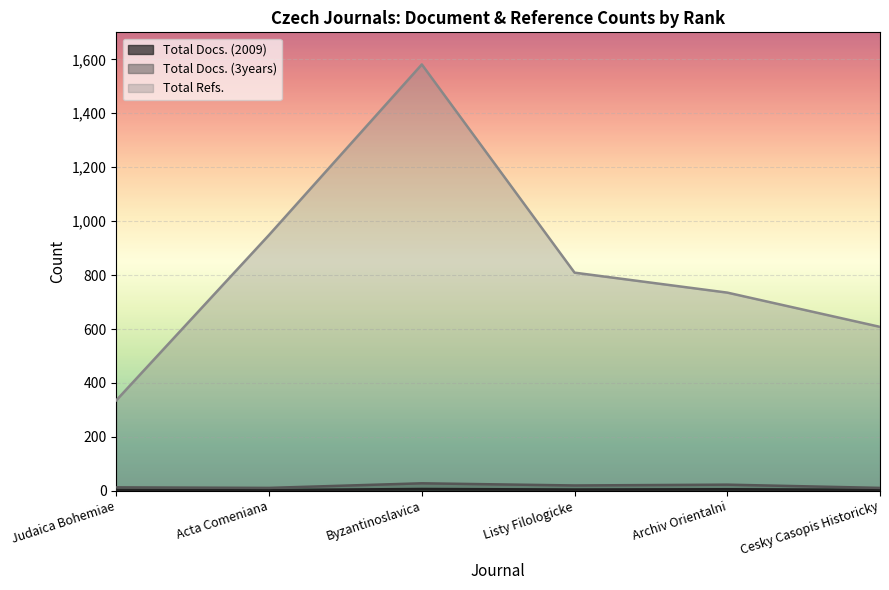

What position from the right is Listy Filologicke?

3